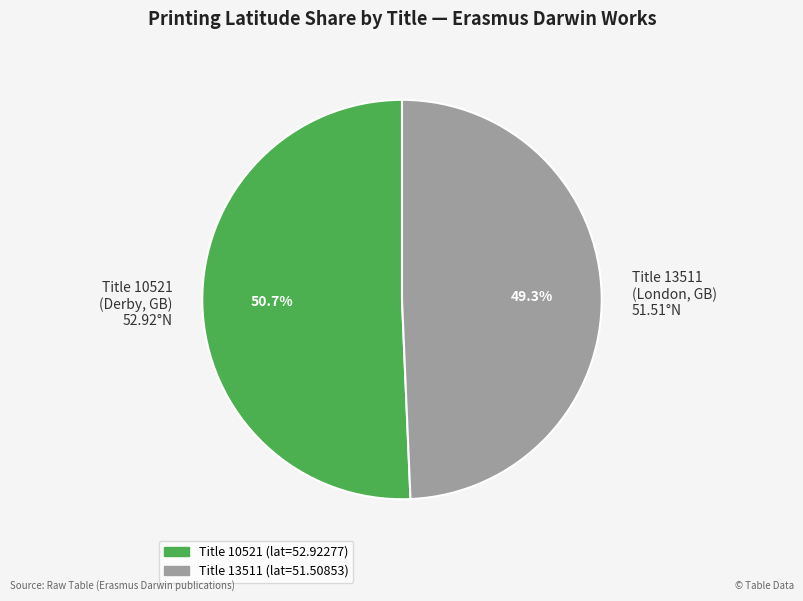

What percentage is NOT represented by Title 10521 (Derby, GB) 52.92°N?

49.3%